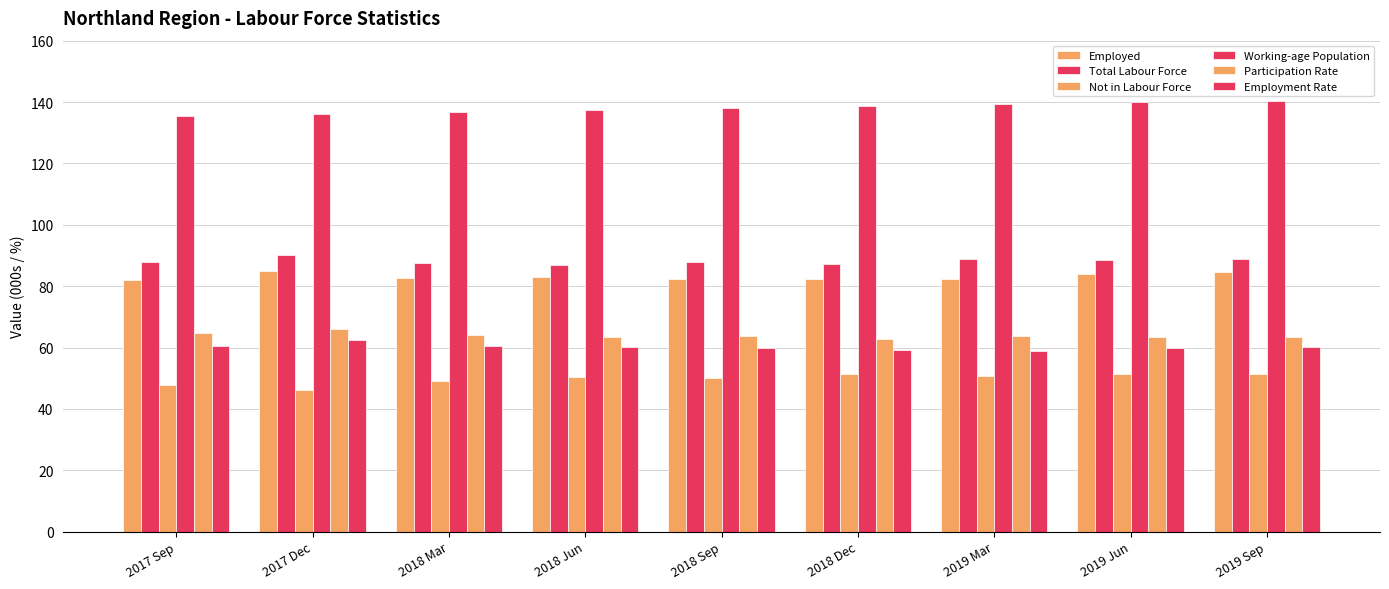

At how many categories does at least one series exceed 114?

9